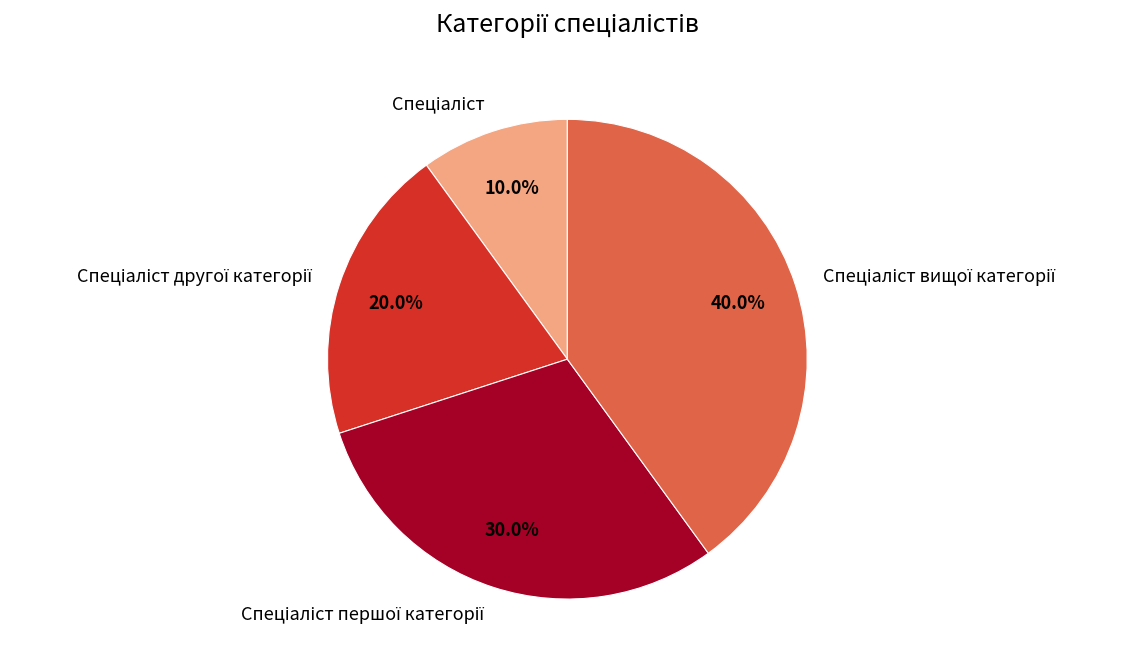

Is there a majority slice in this chart?

No